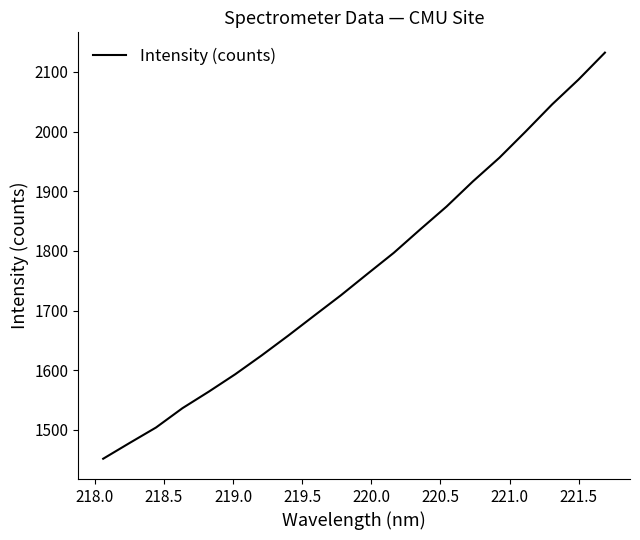

What is the minimum value shown in the chart?

1451.6